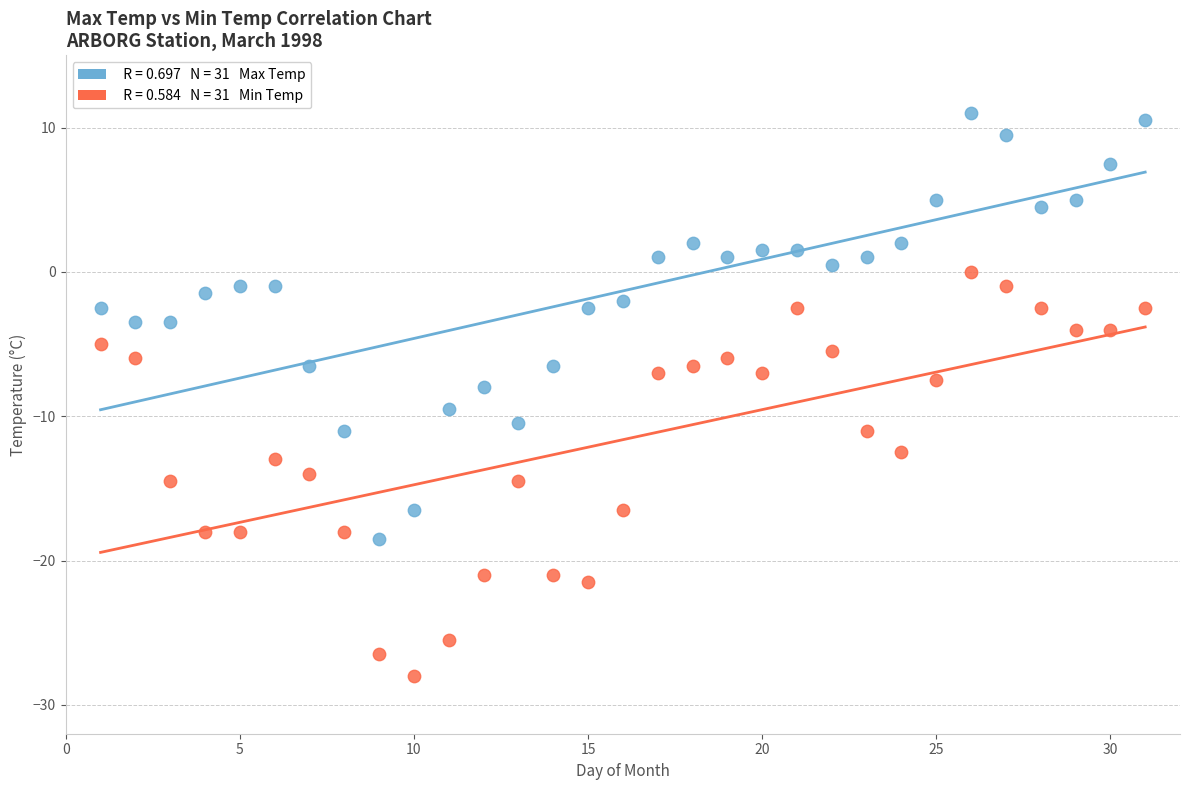

Across all data points, what is the range of Y values (max minus min)?

39.0